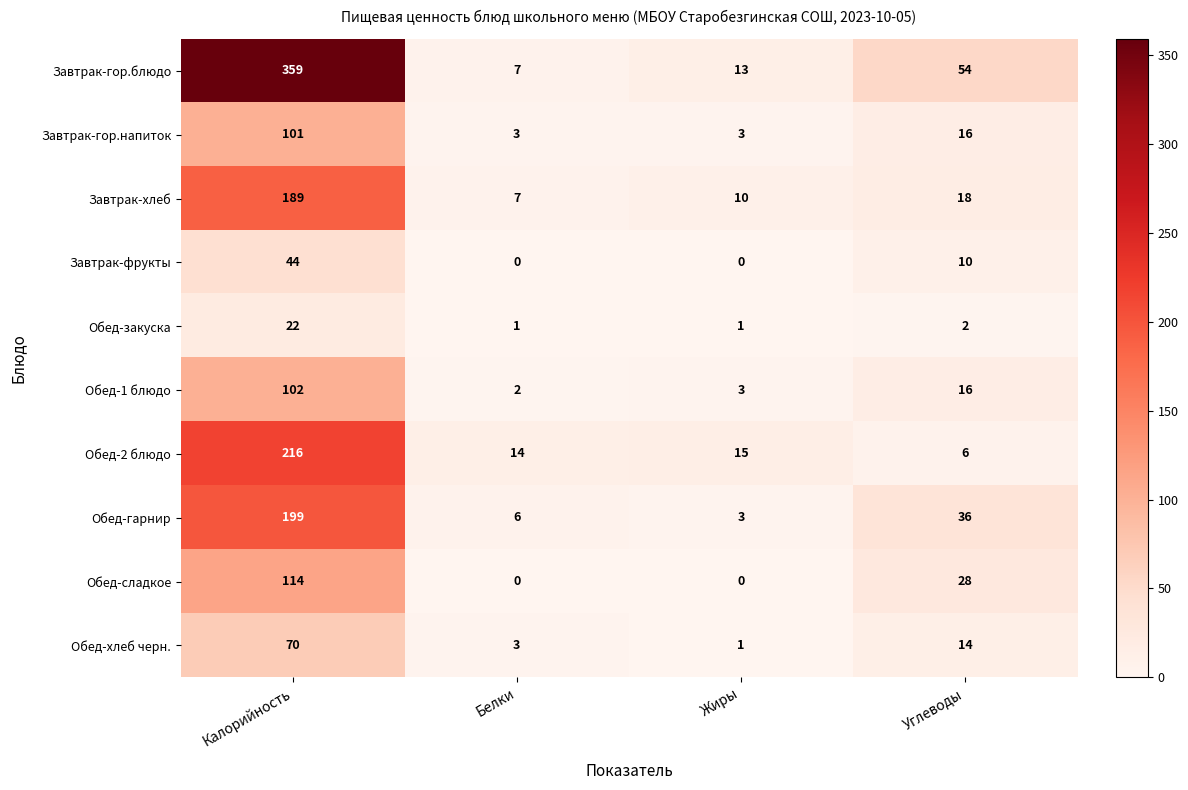

What is the difference between the maximum and minimum values in the Обед-2 блюдо series?

210